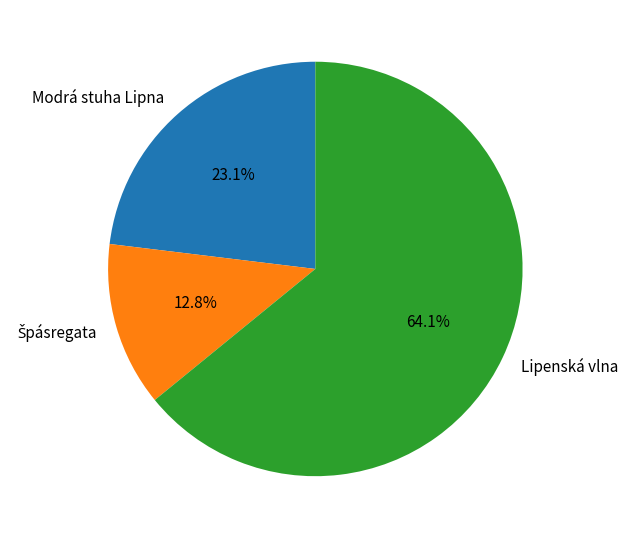

Count the number of slices in the pie.

3